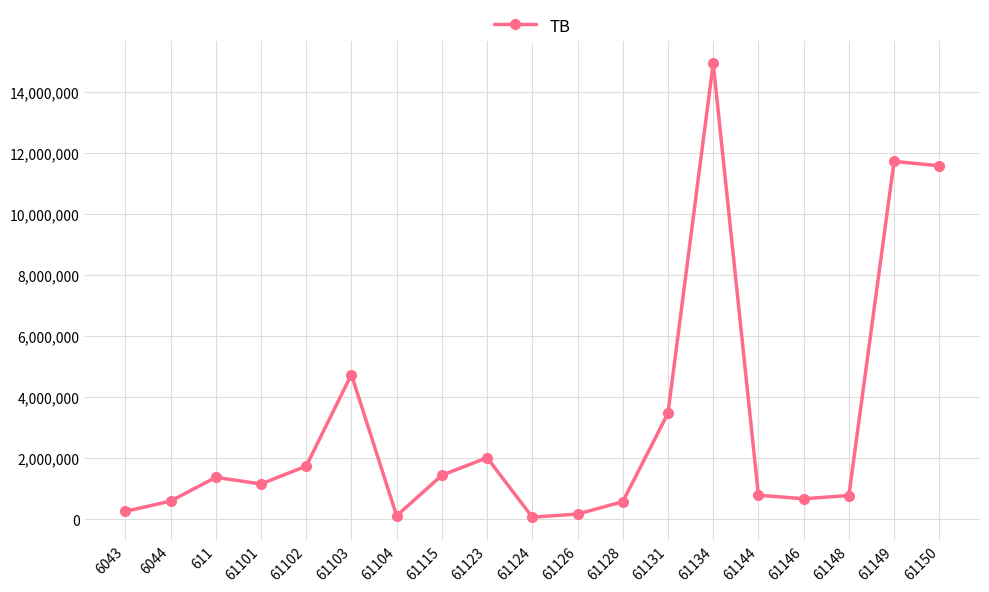

Approximately how many times larger is the value at 61115 compared to 61102?

0.8